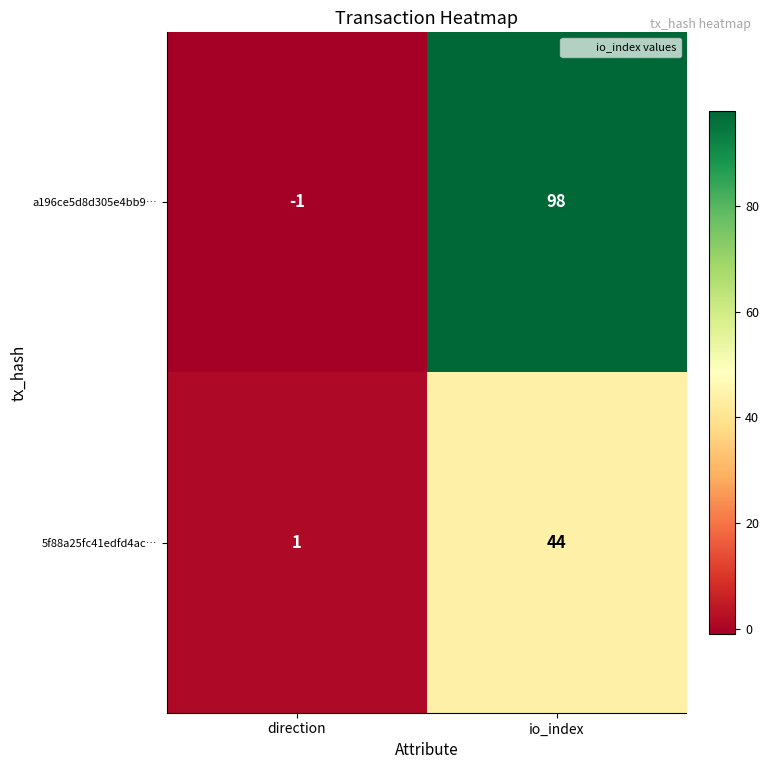

At which category is the sum across all series the highest?

io_index